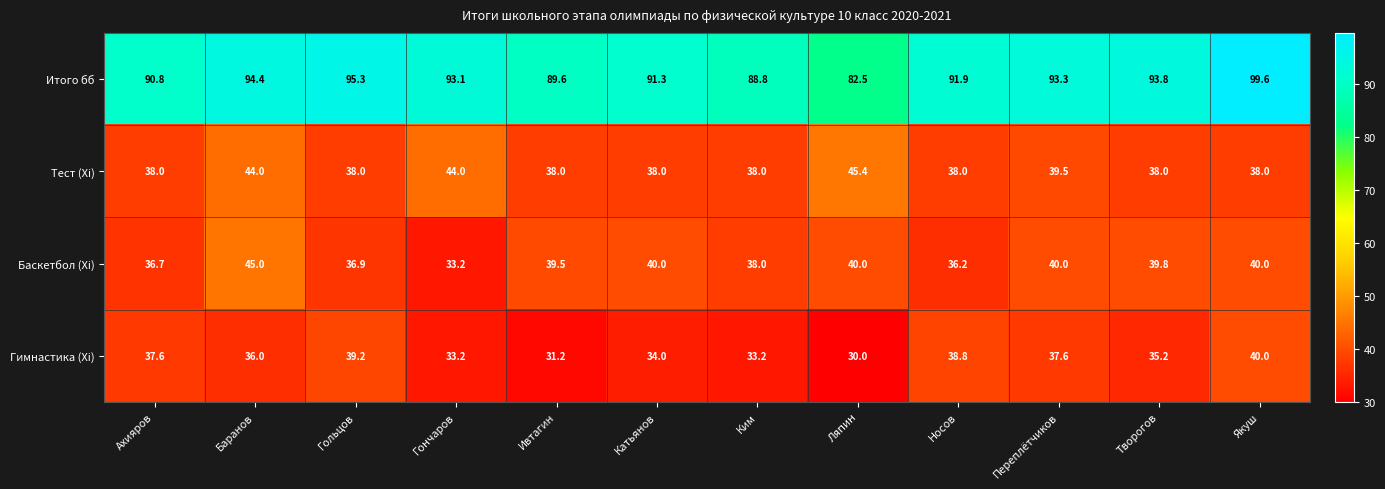

Where is Итого бб nearest to the value 91?

Ахияров